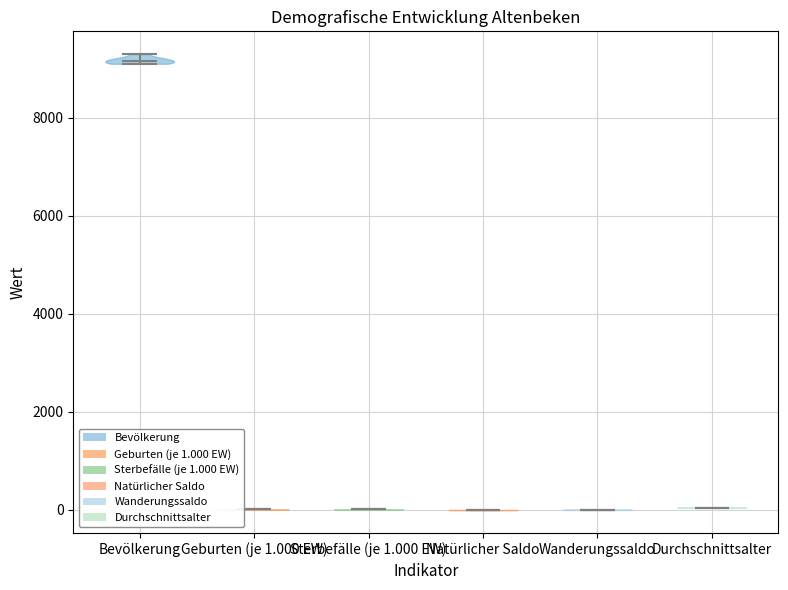

Which violin has the highest median line?

Bevölkerung